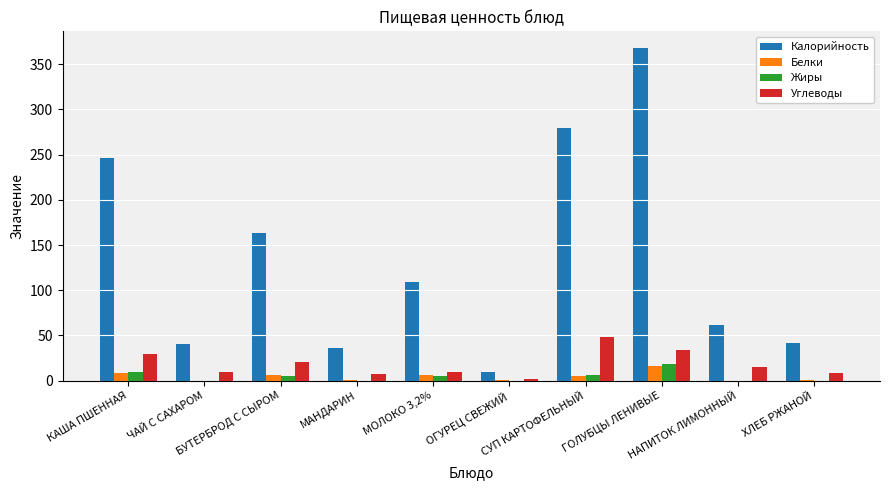

What is the spread (max minus min) of values at МОЛОКО 3,2%?

104.6